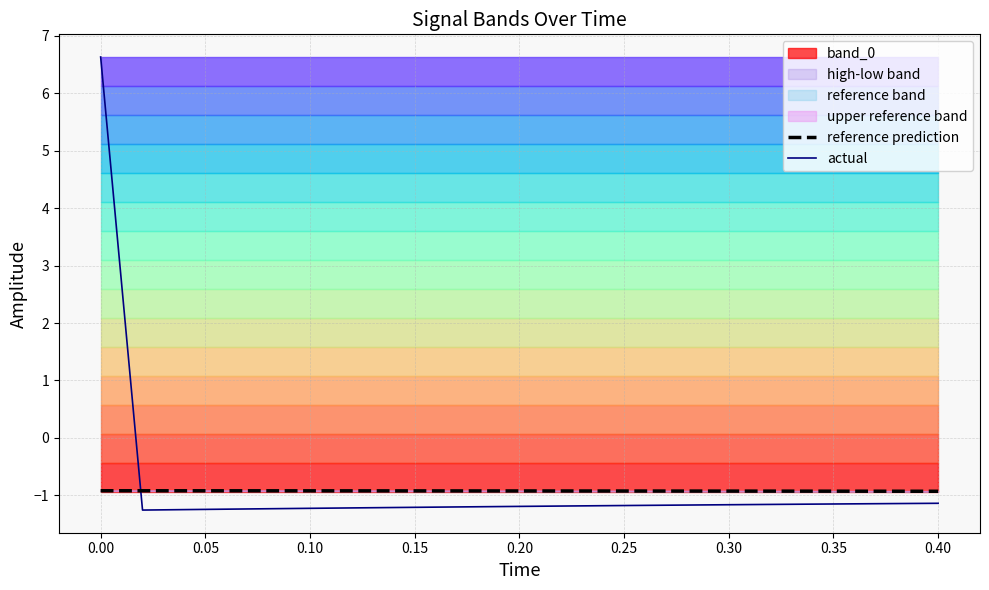

What is the highest value of the actual series?

6.6